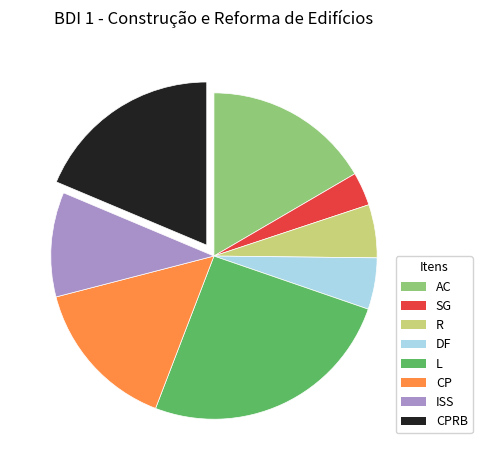

Do ISS and DF together represent more than half of the pie?

No